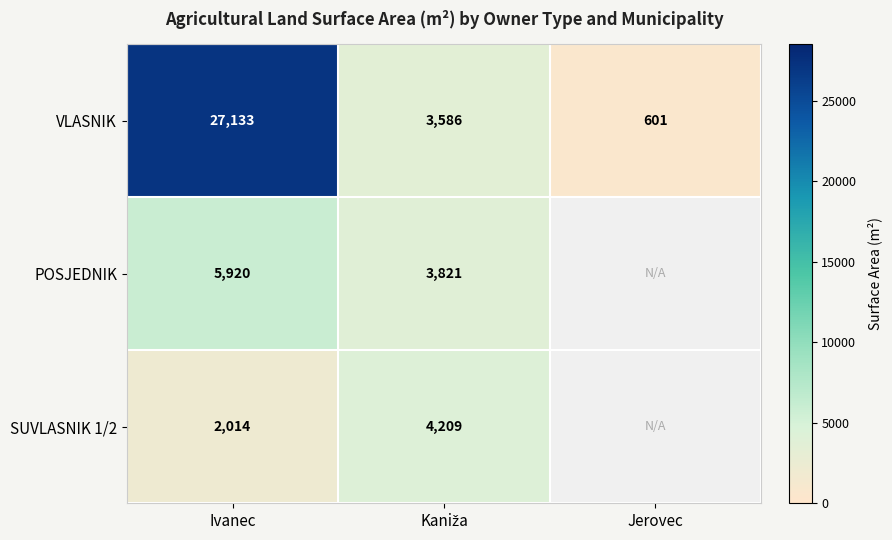

Which label corresponds to the largest value in the chart?

Ivanec